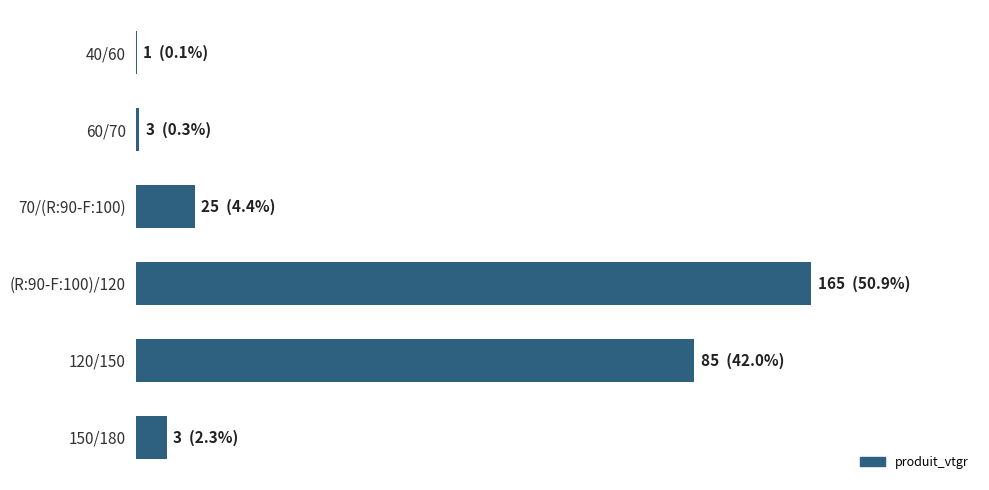

What is the difference between the second highest and minimum values?

154.8